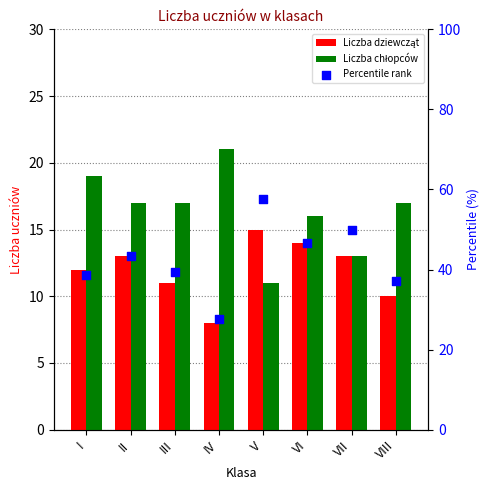

Which series contains the highest Y value?

Percentile rank